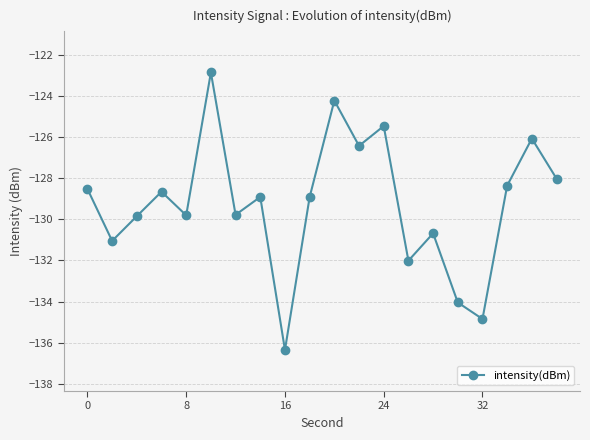

Reading right to left, what are all the values shown in this chart?

-128.0	-126.1	-128.4	-134.8	-134.0	-130.7	-132.0	-125.5	-126.4	-124.2	-128.9	-136.4	-128.9	-129.8	-122.9	-129.8	-128.7	-129.8	-131.0	-128.5